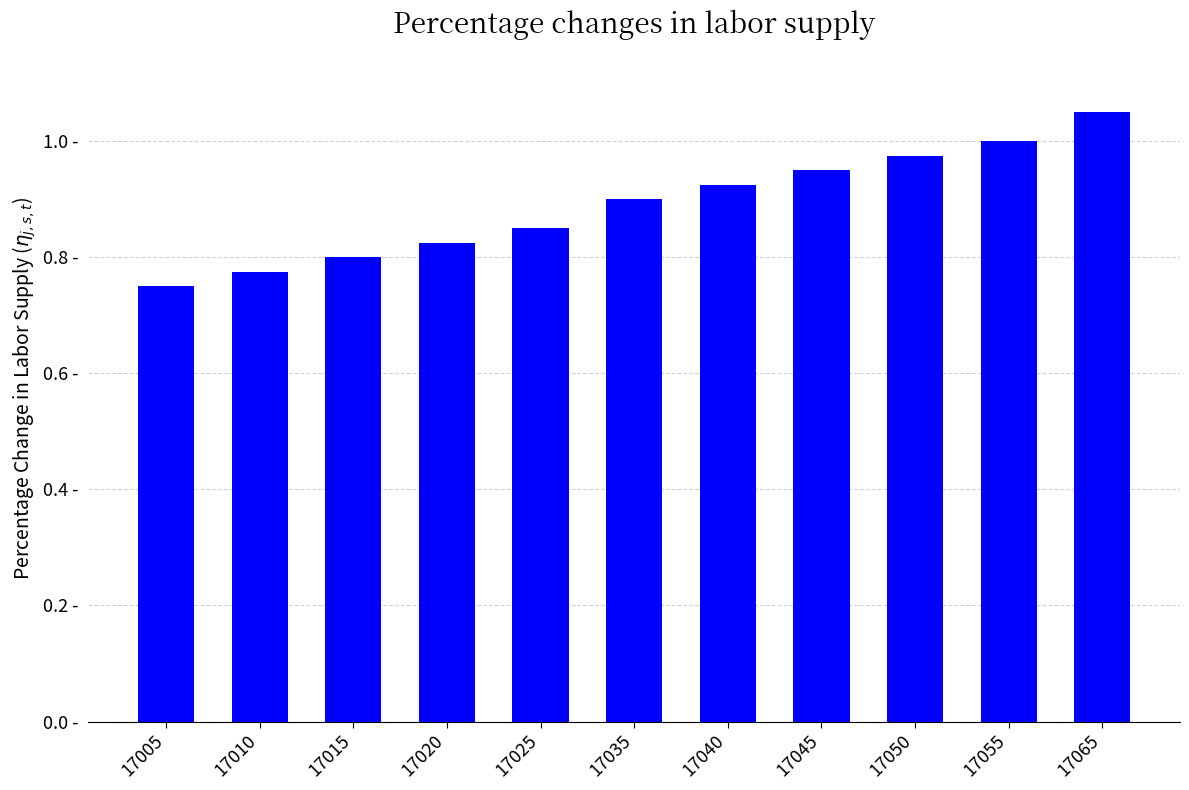

Does the chart contain any negative values?

No